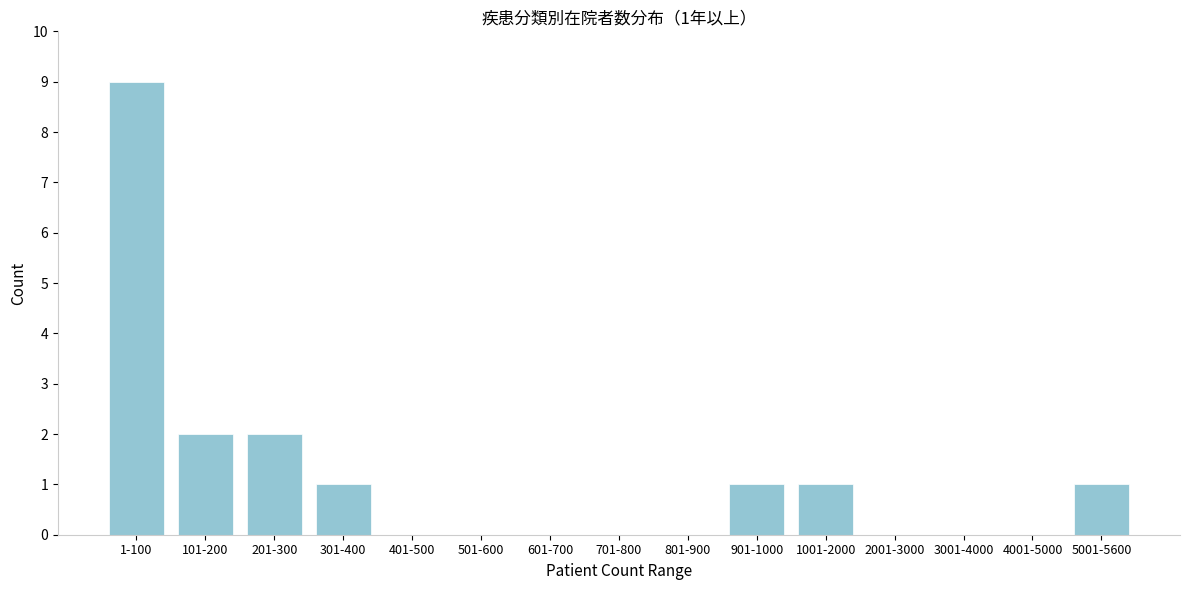

Reading left to right, transcribe all the data shown in this chart.

1-100=9	101-200=2	201-300=2	301-400=1	401-500=0	501-600=0	601-700=0	701-800=0	801-900=0	901-1000=1	1001-2000=1	2001-3000=0	3001-4000=0	4001-5000=0	5001-5600=1